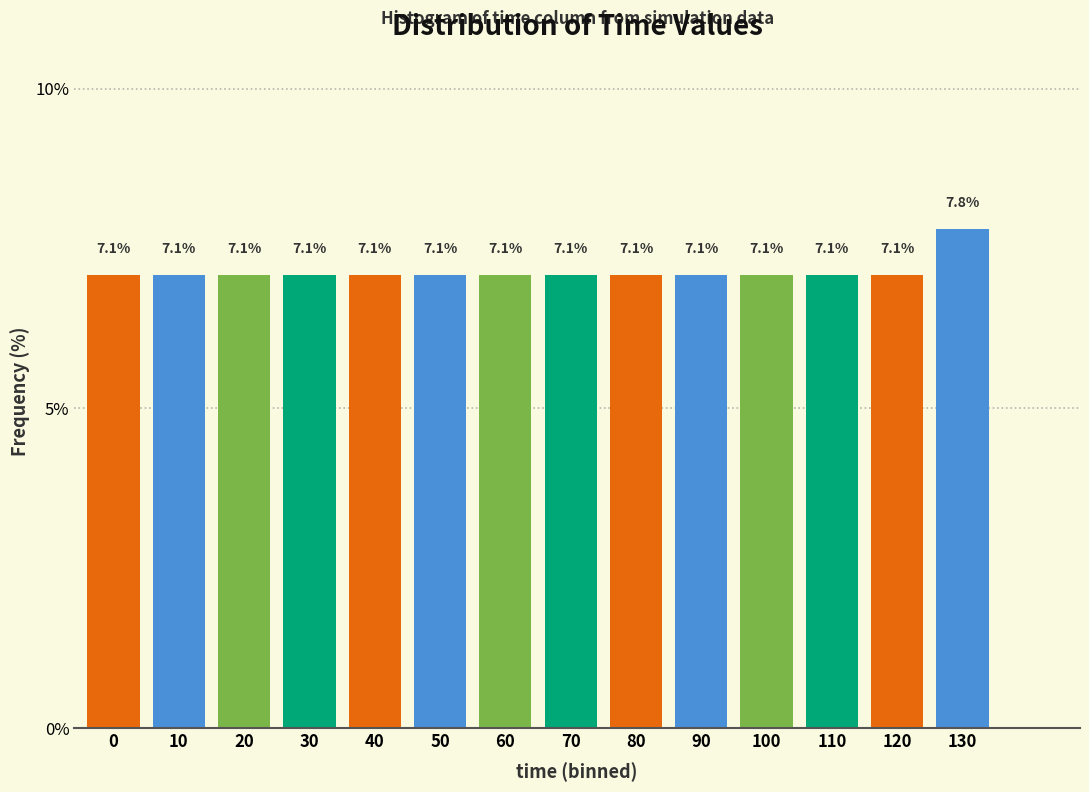

Reading left to right, transcribe all the data shown in this chart.

7.1	7.1	7.1	7.1	7.1	7.1	7.1	7.1	7.1	7.1	7.1	7.1	7.1	7.8